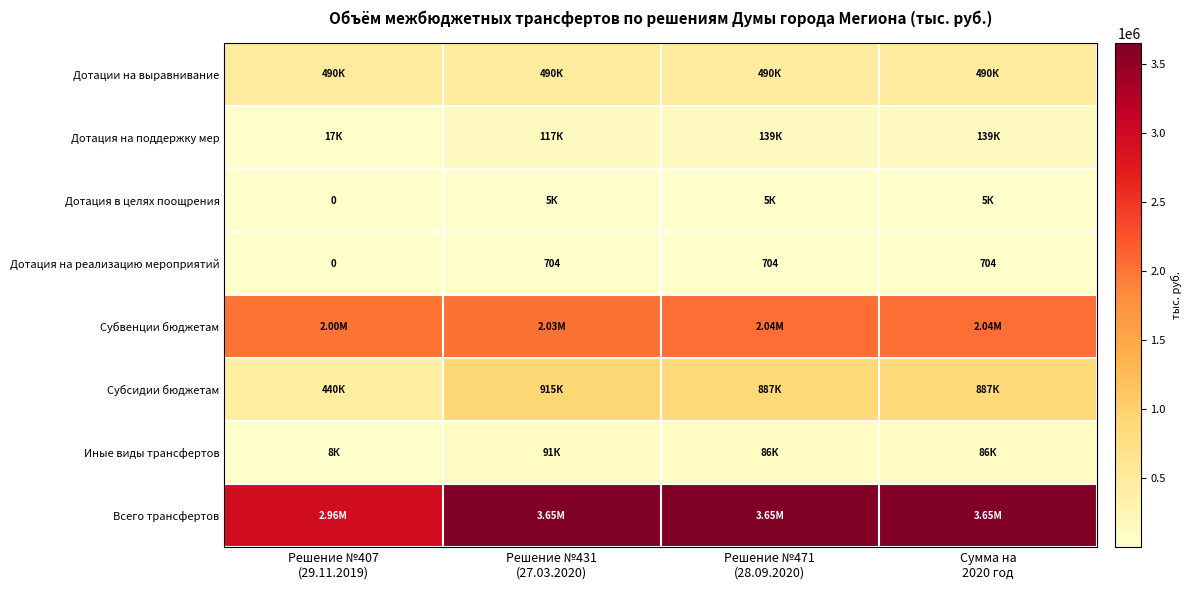

The Субвенции бюджетам series shows 3505669.2 at Сумма на 2020 год. True or false?

False